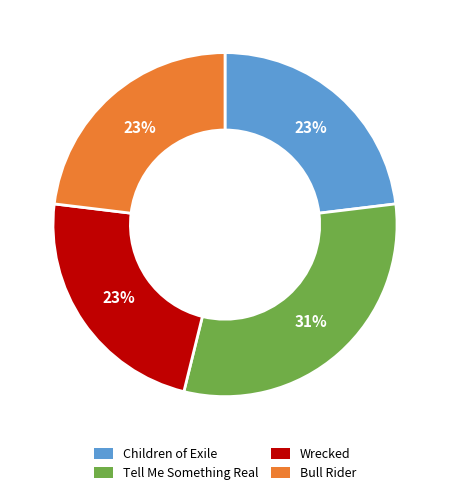

Is Tell Me Something Real the majority of the pie?

No